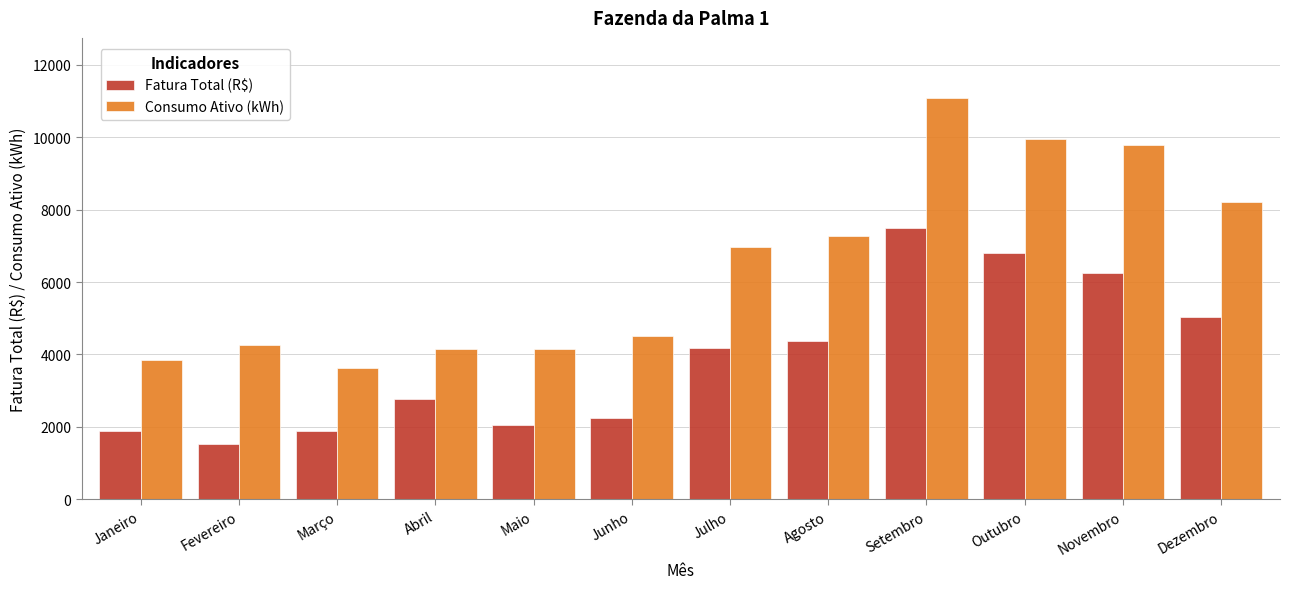

What value does the Consumo Ativo (kWh) series have at Dezembro?

8217.0